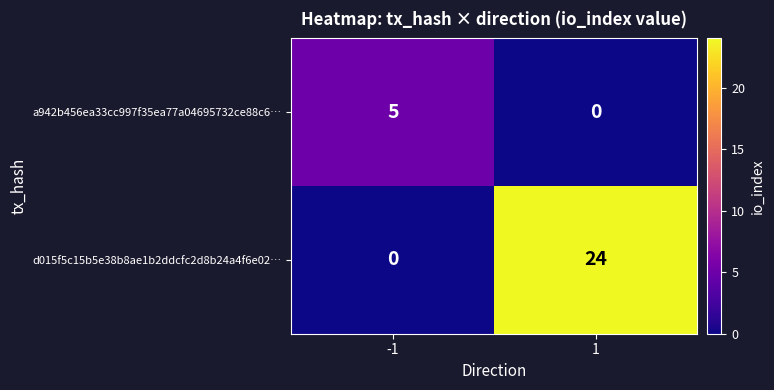

What is the greatest value displayed?

24